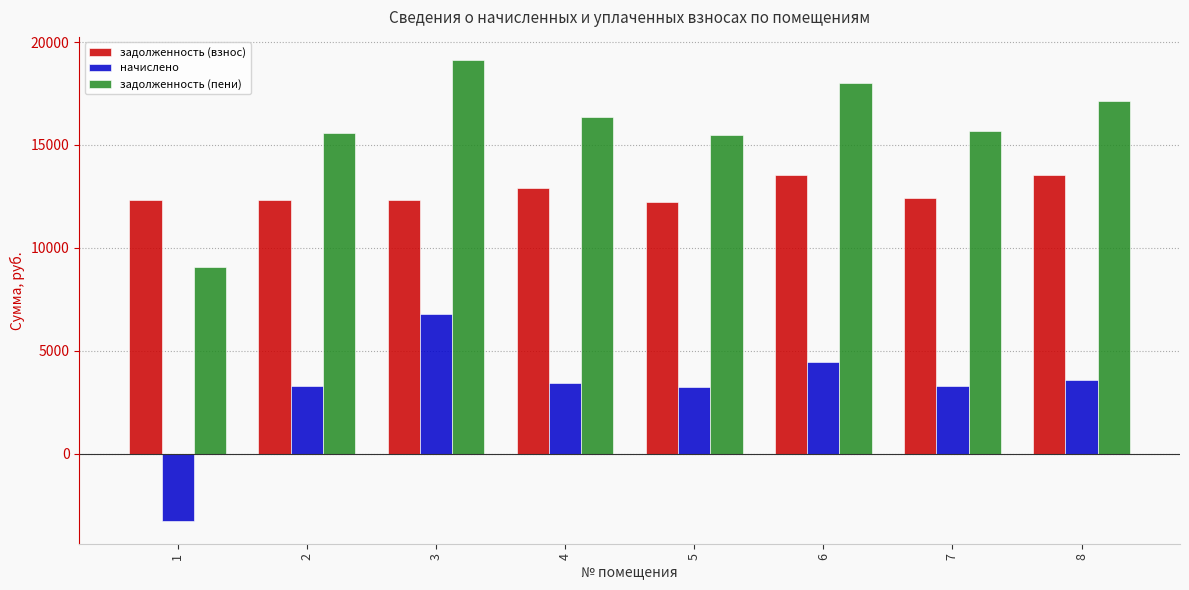

Are the bars grouped side by side (vs. stacked)?

Yes